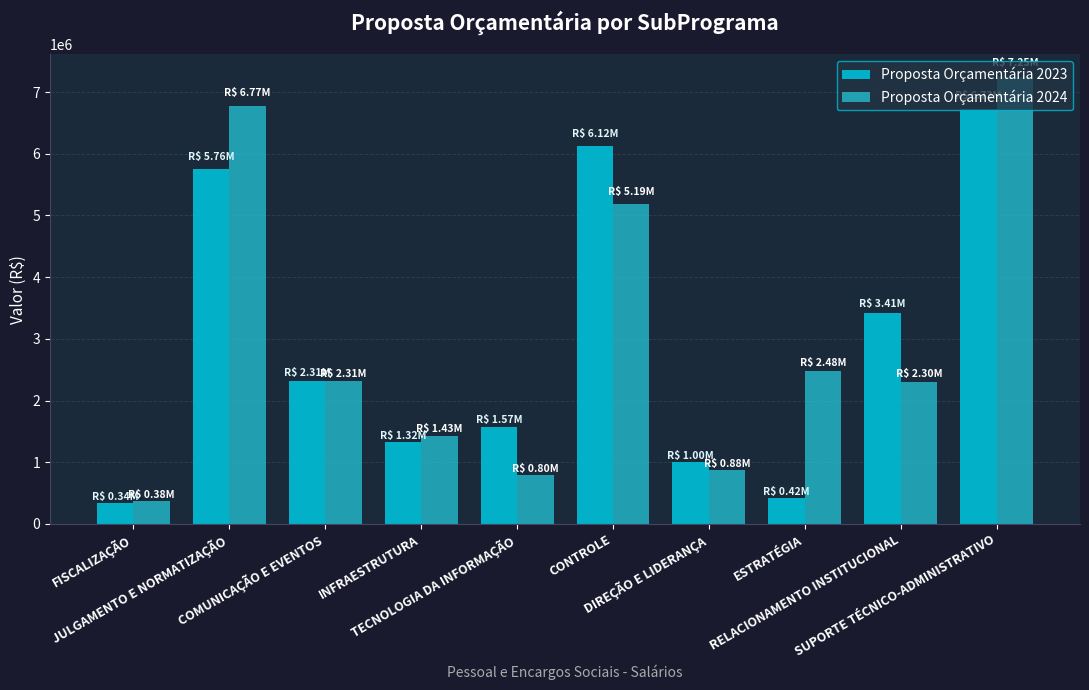

What is the difference between the maximum and minimum values in the Proposta Orçamentária 2024 series?

6872641.3